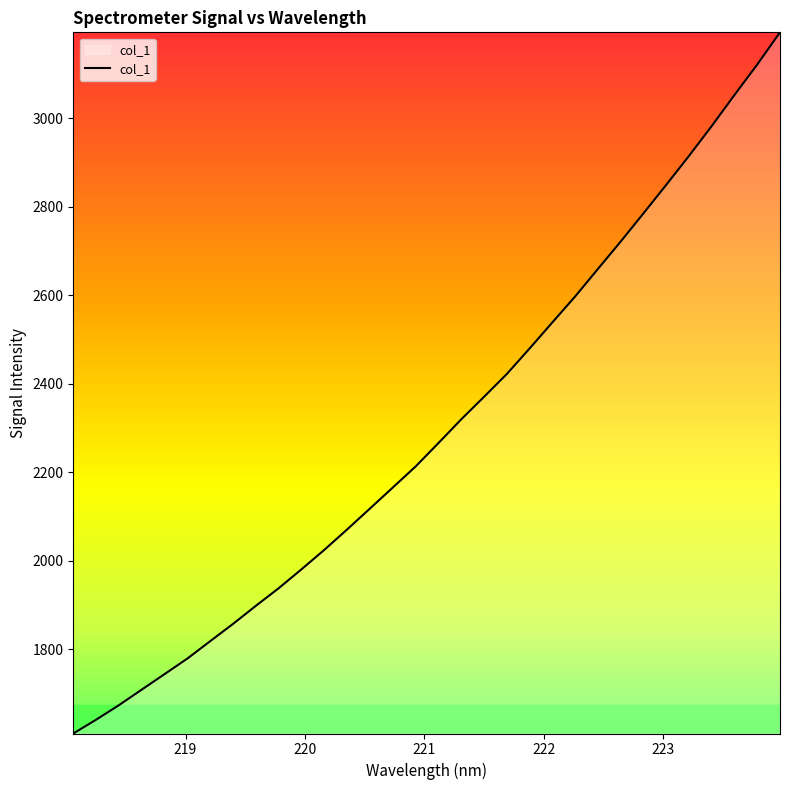

What is the smallest value displayed?

1609.5